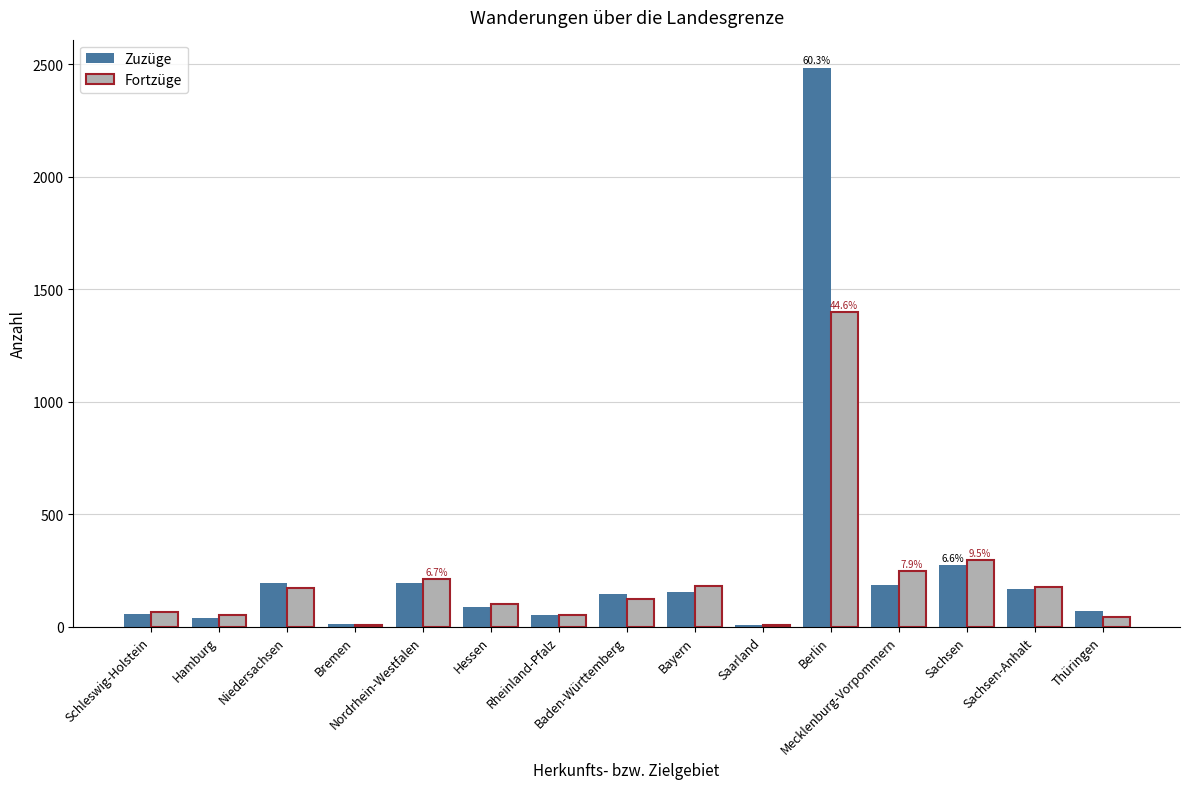

Does the chart contain stacked bars?

No